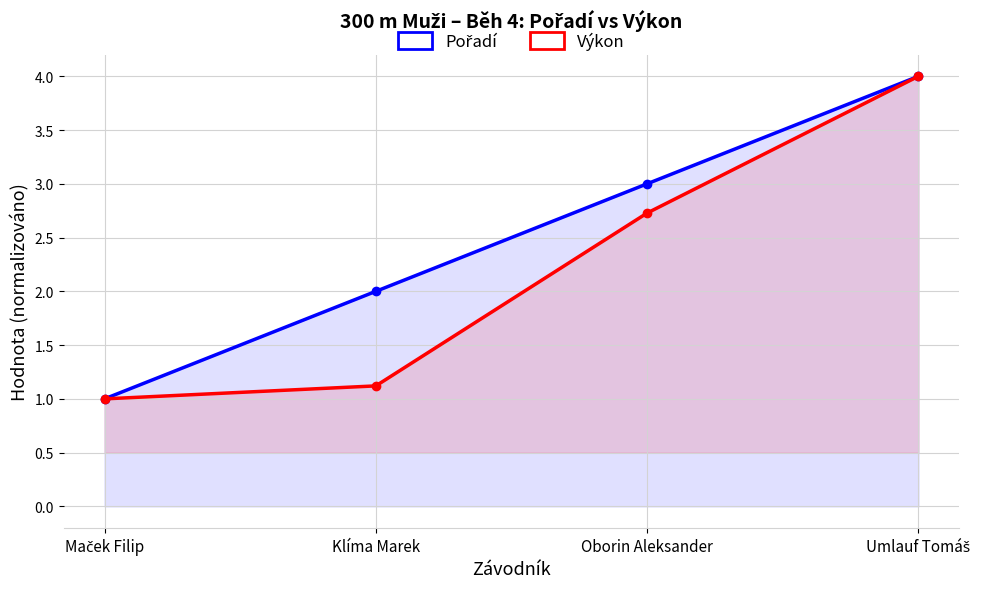

Which series has the largest total across all categories?

Pořadí